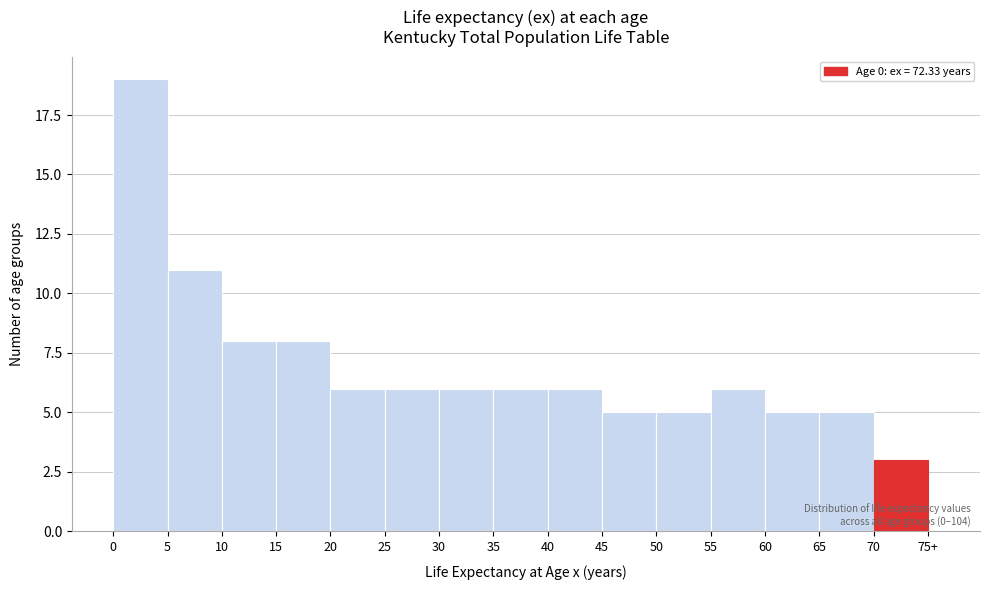

Reading left to right, extract all data points from this chart.

0=19	5=11	10=8	15=8	20=6	25=6	30=6	35=6	40=6	45=5	50=5	55=6	60=5	65=5	70=3	75+=0